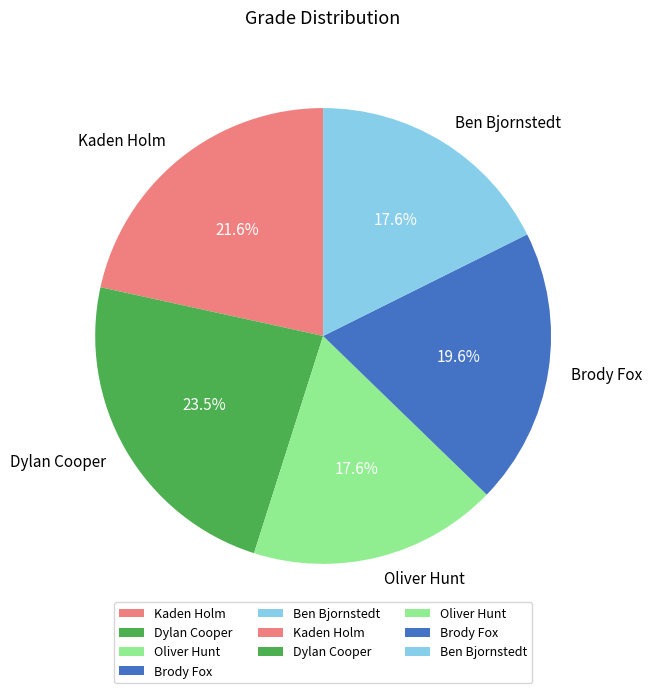

To the nearest percent, what percentage of the pie is Ben Bjornstedt?

18%